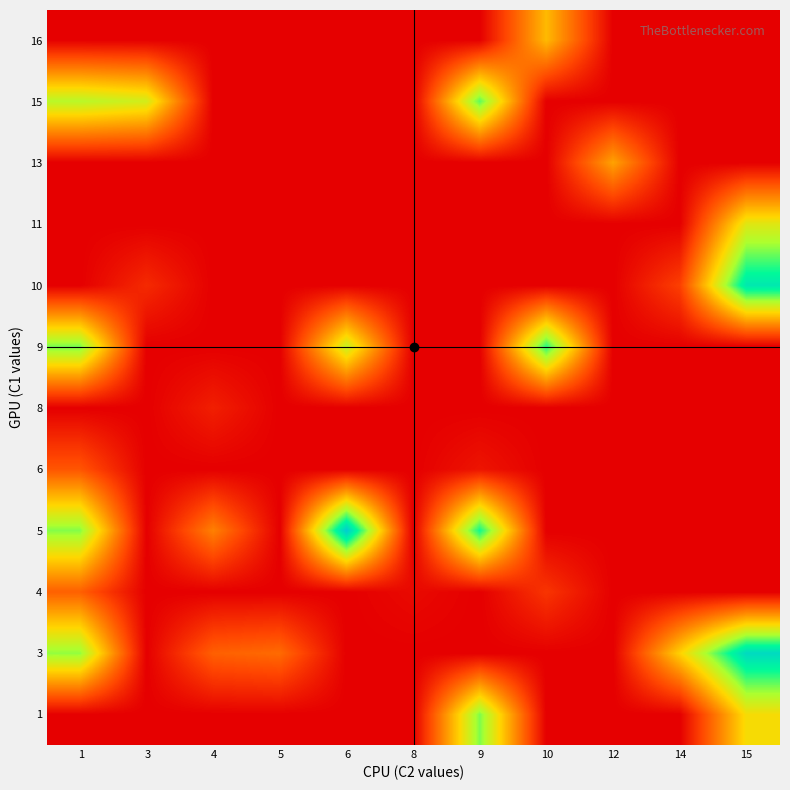

What is the greatest value displayed?

39.0